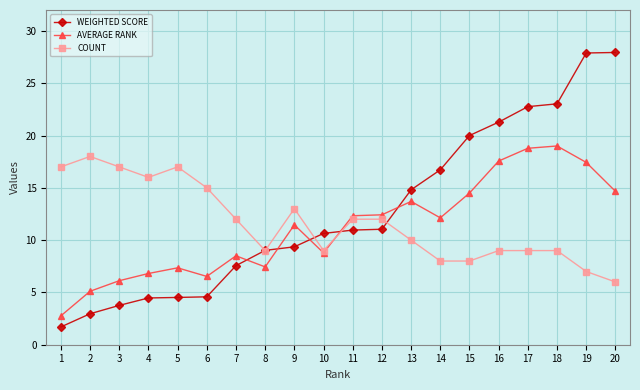

At which category does COUNT reach its first local valley?

4